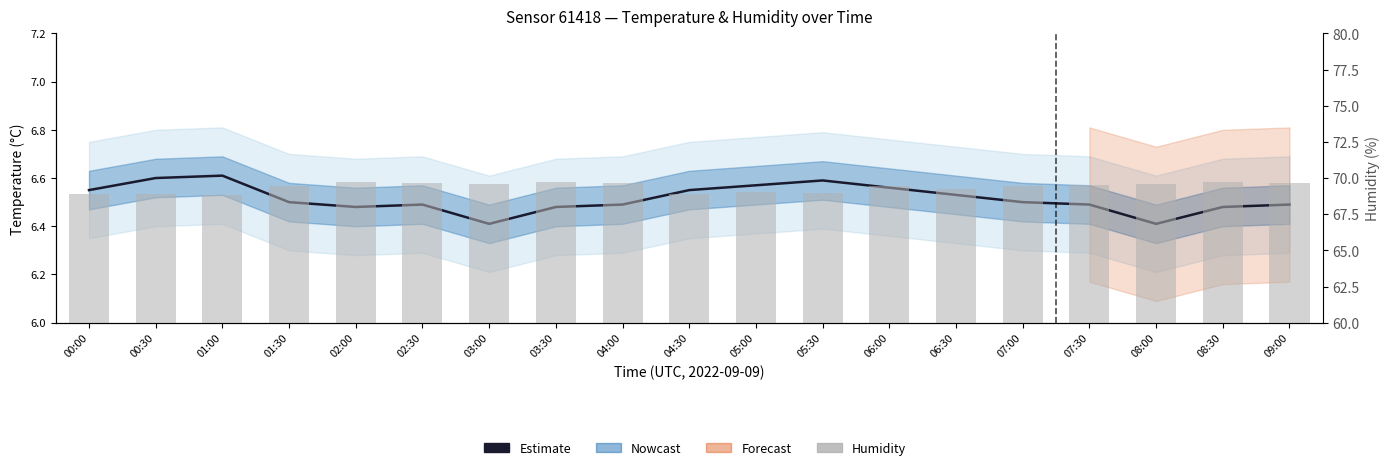

Rank the categories by Estimate value from lowest to highest.

03:00, 08:00, 02:00, 03:30, 08:30, 02:30, 04:00, 07:30, 09:00, 01:30, 07:00, 06:30, 00:00, 04:30, 06:00, 05:00, 05:30, 00:30, 01:00